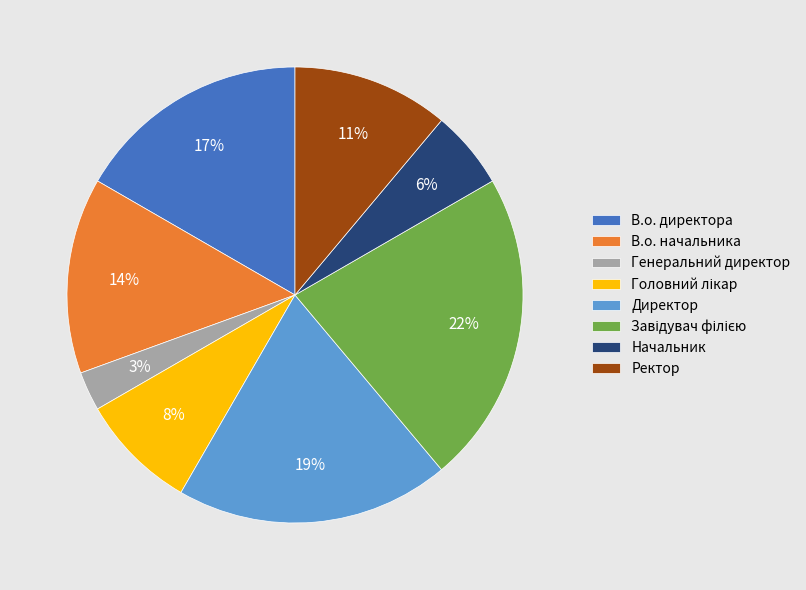

How many segments does this pie chart have?

8